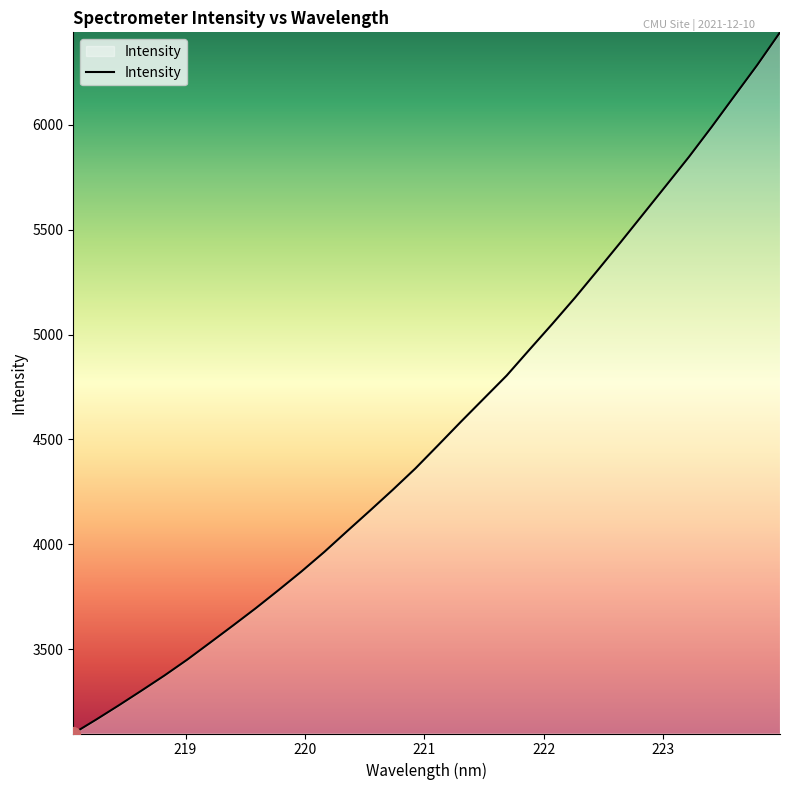

What is the difference between the maximum and minimum values?

3342.7